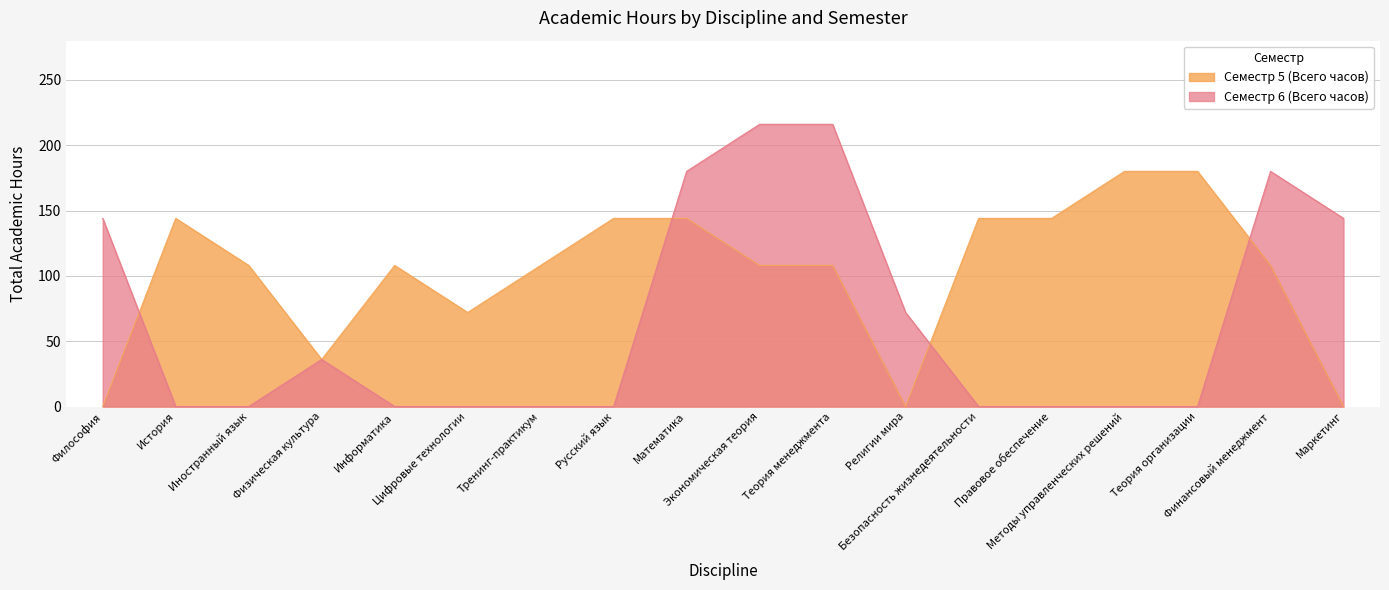

What is the difference between the Семестр 5 (Всего часов) values at Теория организации and Финансовый менеджмент?

72